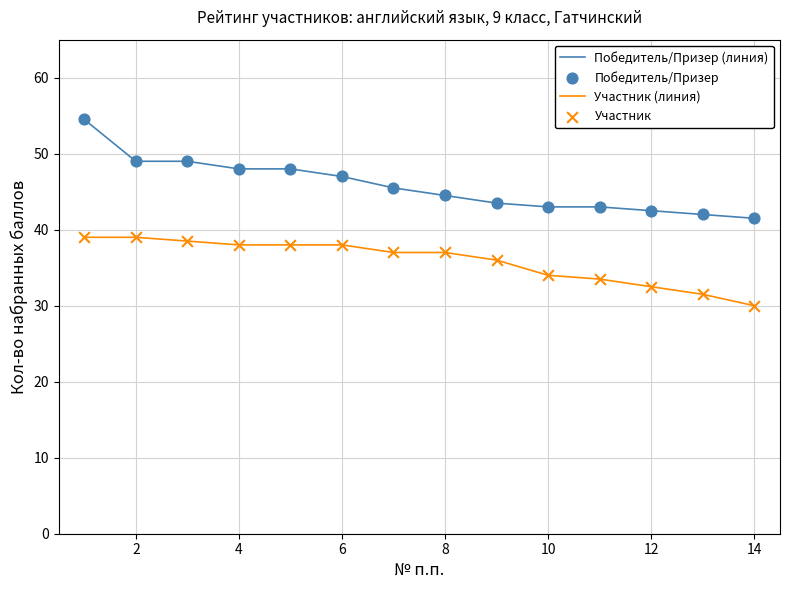

Which series has the largest total across all categories?

Победитель/Призер (линия)